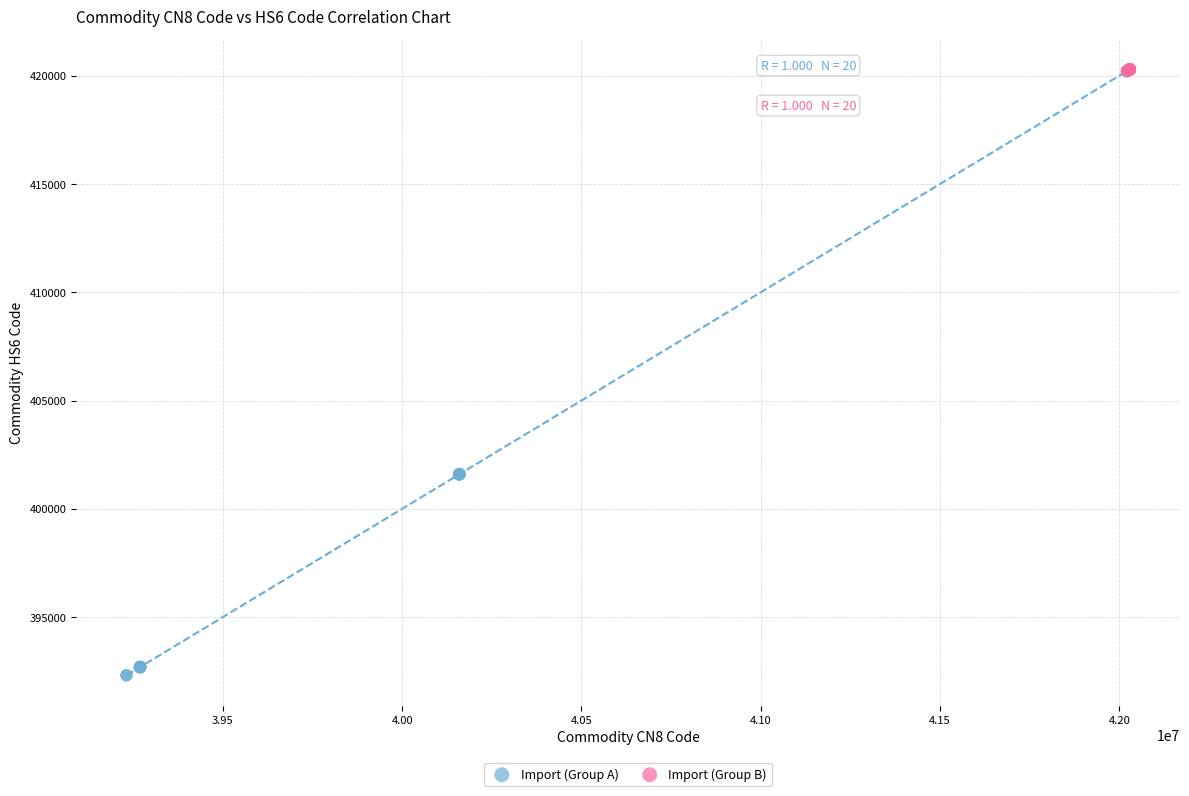

What are all the series names shown in the legend?

Import (Group A), Import (Group B)